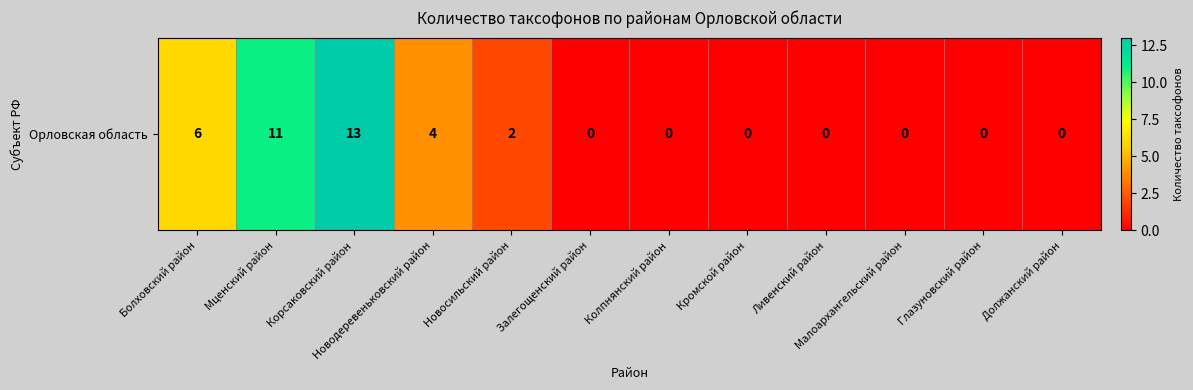

List the labels in order of value, smallest first.

Залегощенский район, Колпнянский район, Кромской район, Ливенский район, Малоархангельский район, Глазуновский район, Должанский район, Новосильский район, Новодеревеньковский район, Болховский район, Мценский район, Корсаковский район